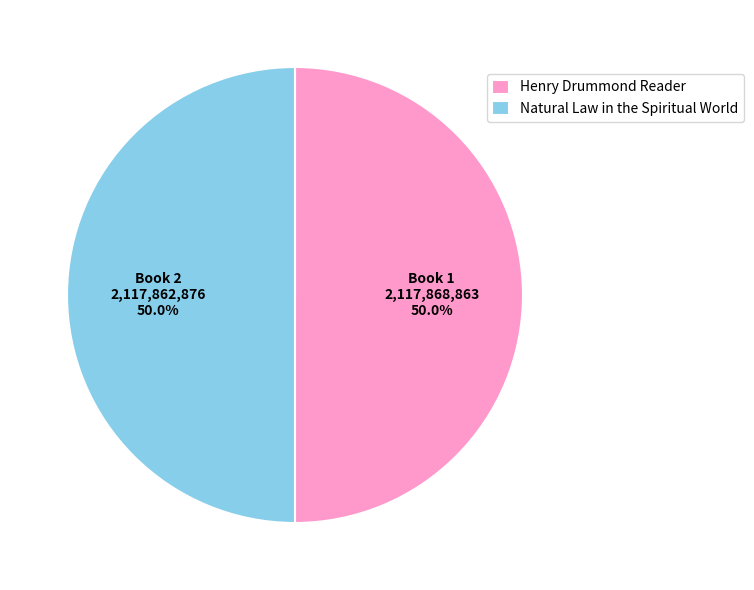

To the nearest percent, what percentage of the pie is Henry Drummond Reader?

50%